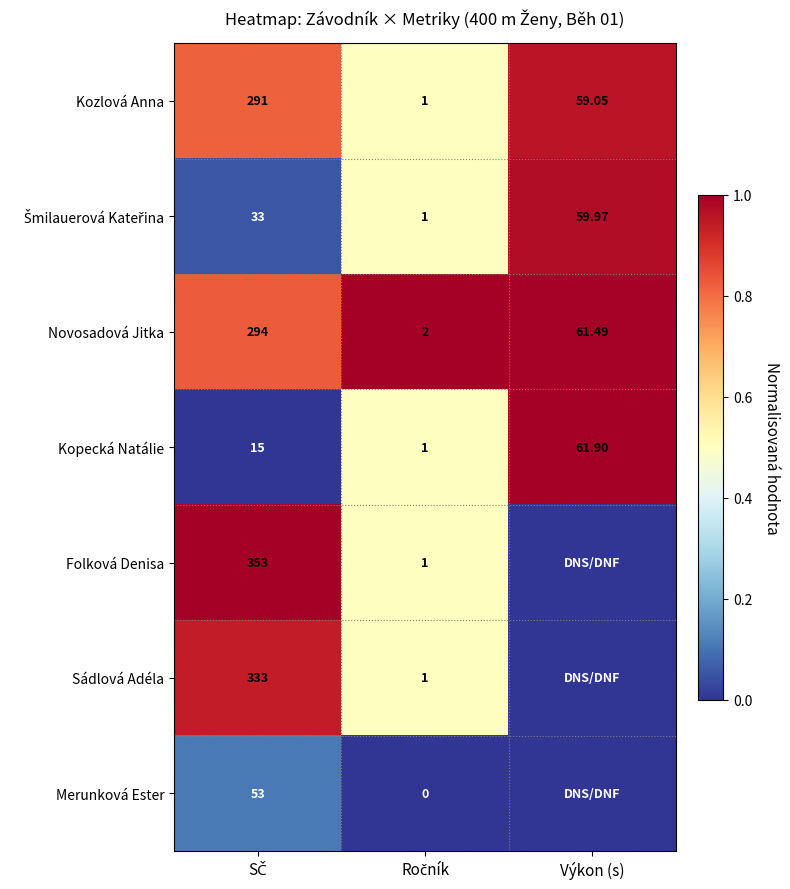

At which label is Novosadová Jitka closest to 148?

Výkon (s)